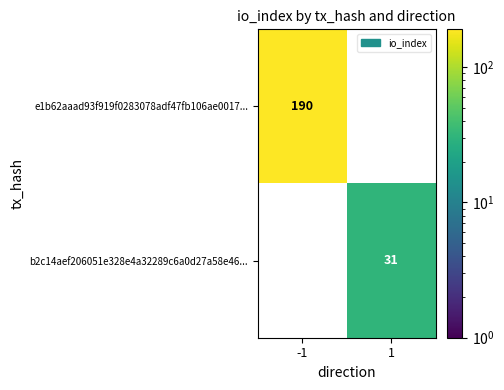

Read the b2c14aef206051e328e4a32289c6a0d27a58e46... value at 1, to the nearest 5.

30